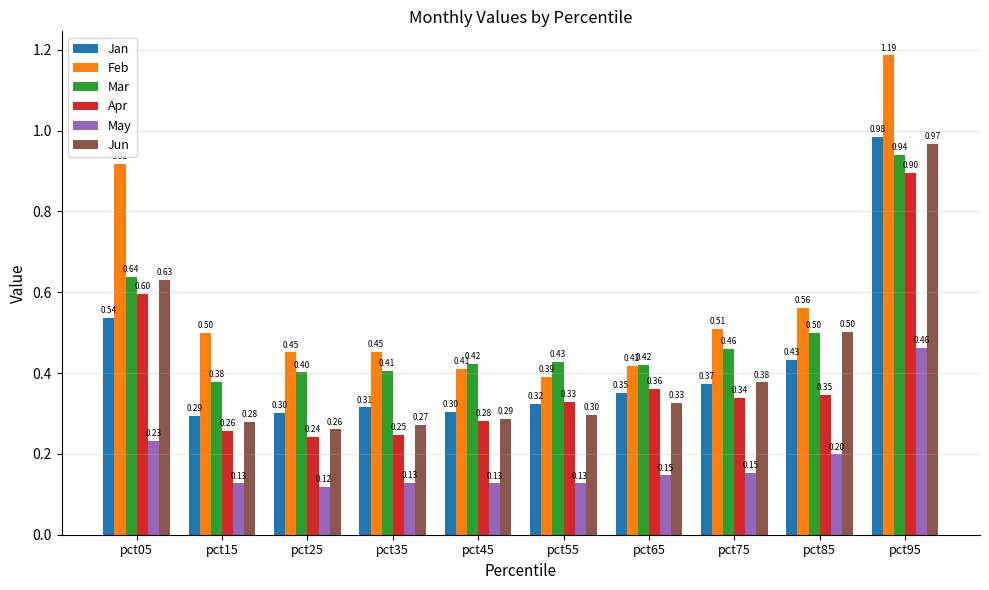

What is the total value across all series at pct75?

2.2